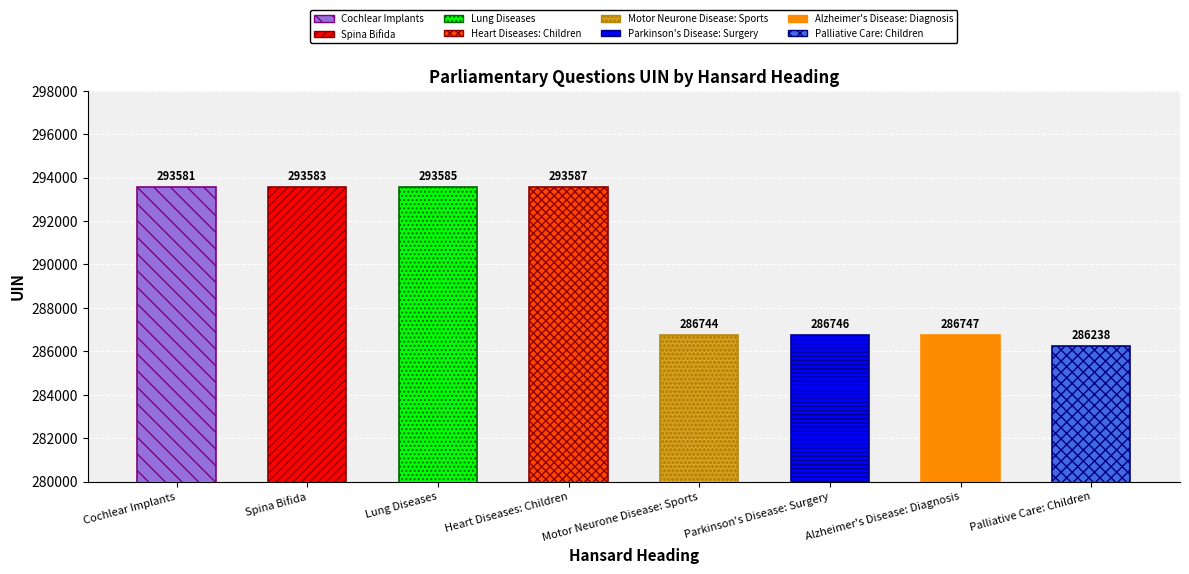

What is the label of the 1st bar from the left?

Cochlear Implants